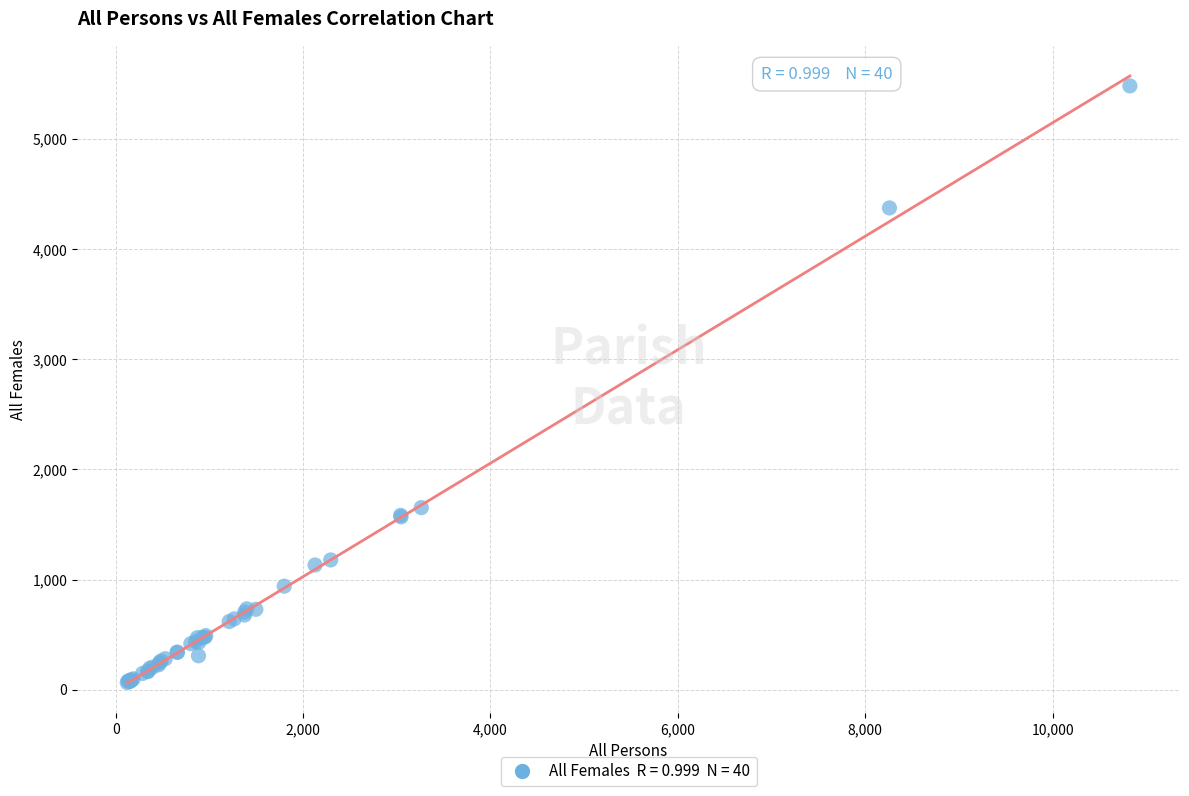

What Y value in the scatter plot is closest to 2773?

1653